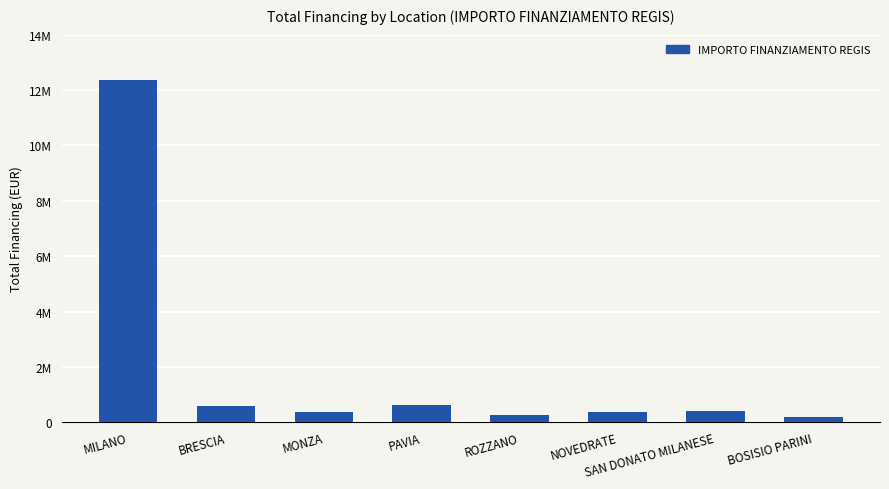

The value at MILANO is 21826407.9. True or false?

False